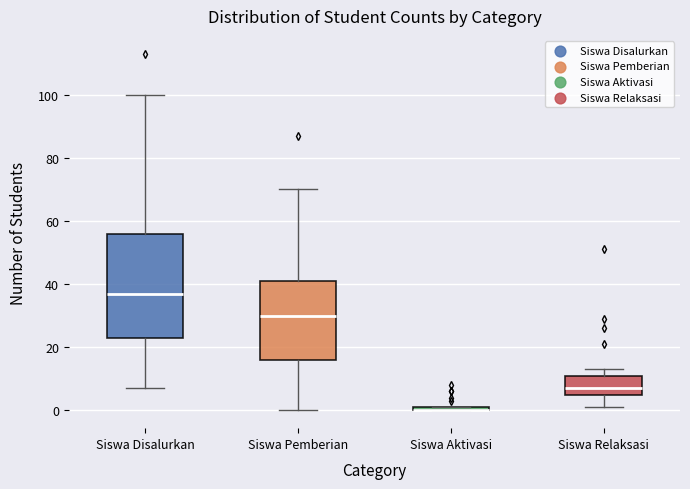

Comparing the boxes themselves (not the whiskers), which one is the tallest?

Siswa Disalurkan